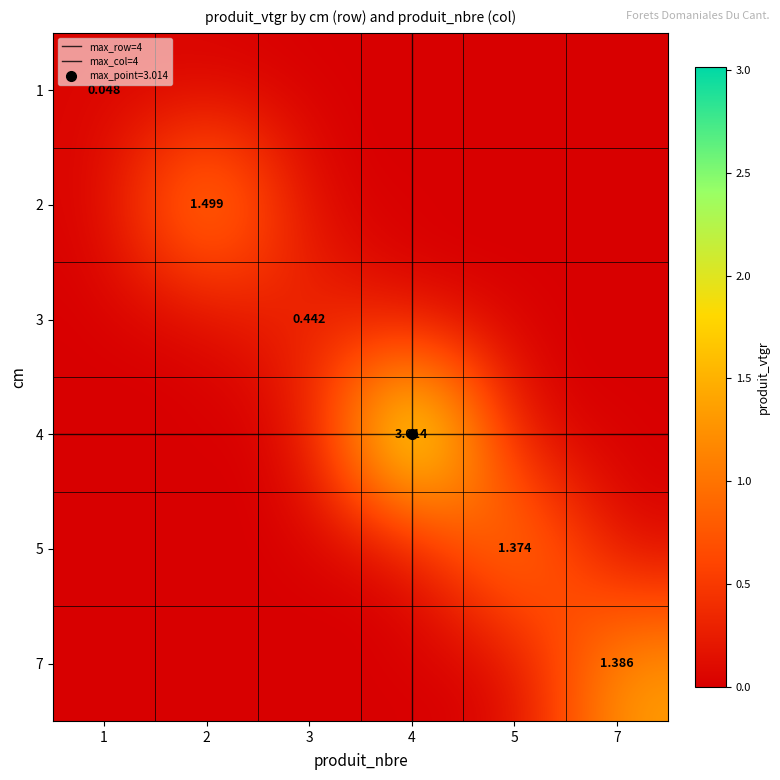

Reading left to right, list all the values displayed in this chart.

1: 0.0	0.0	0.0	0.0	0.0	0.0
2: 0.0	1.5	0.0	0.0	0.0	0.0
3: 0.0	0.0	0.4	0.0	0.0	0.0
4: 0.0	0.0	0.0	3.0	0.0	0.0
5: 0.0	0.0	0.0	0.0	1.4	0.0
7: 0.0	0.0	0.0	0.0	0.0	1.4